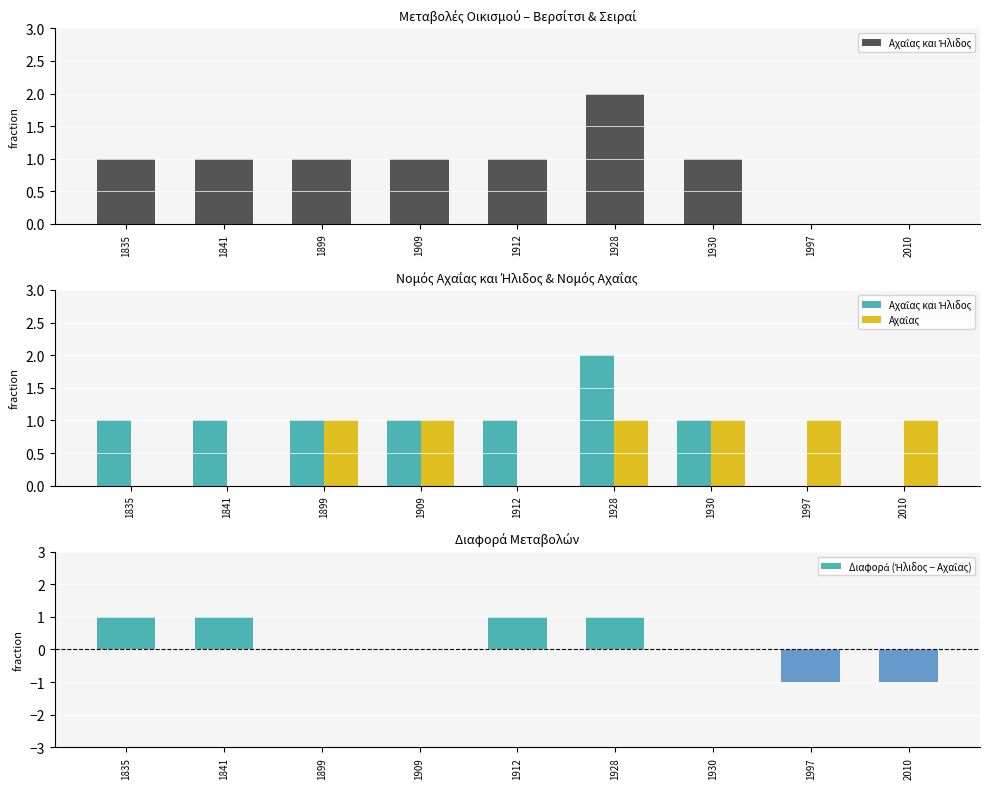

Rank the series by their average value, from lowest to highest.

Διαφορά (Ήλιδος − Αχαΐας), Αχαΐας, Αχαΐας και Ήλιδος